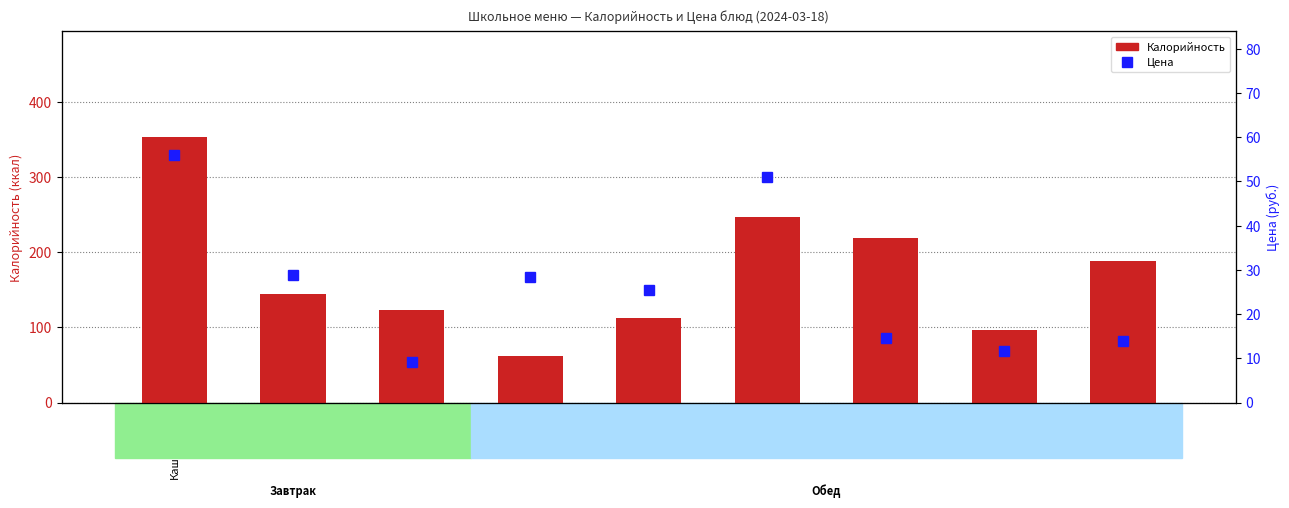

At how many categories does at least one series exceed 244?

2